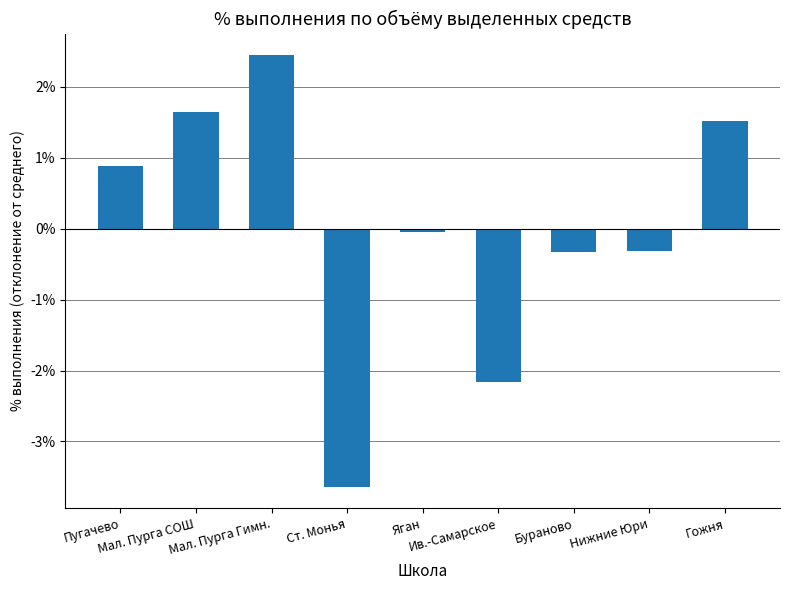

What is the value of the 6th bar from the left?

-2.2